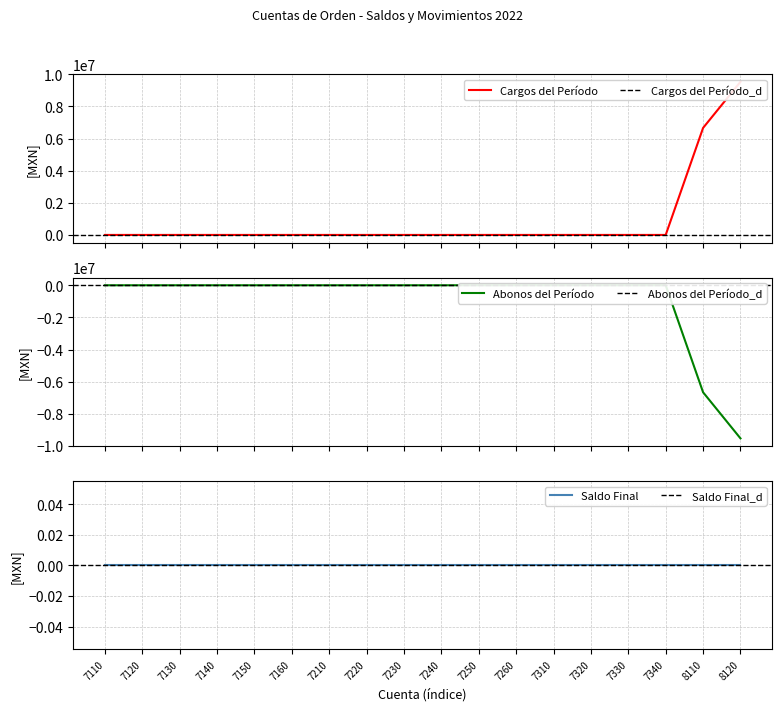

True or false: Abonos del Período has a value of -9530365.5 at 8120.

True